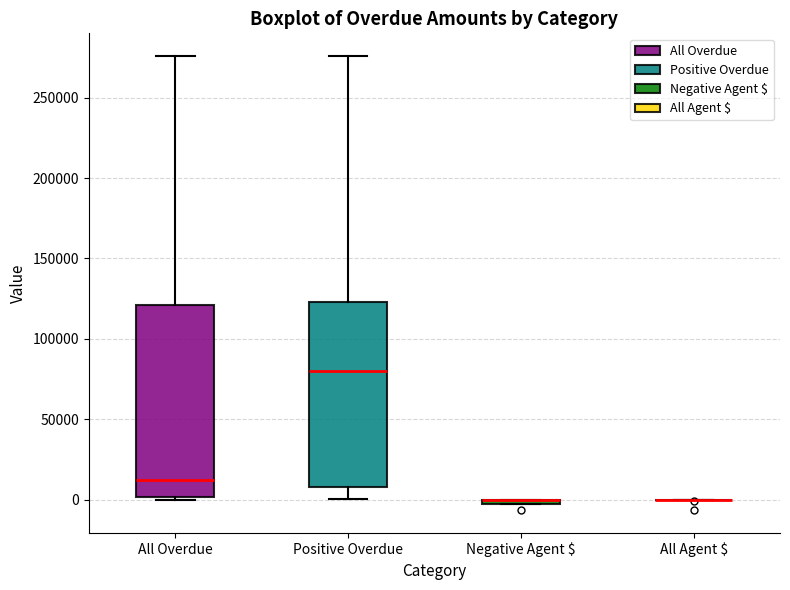

Where is the upper edge of the box for Positive Overdue on the y-axis? The values are not printed on the chart, so give them approximately, as read against the axis.

125000